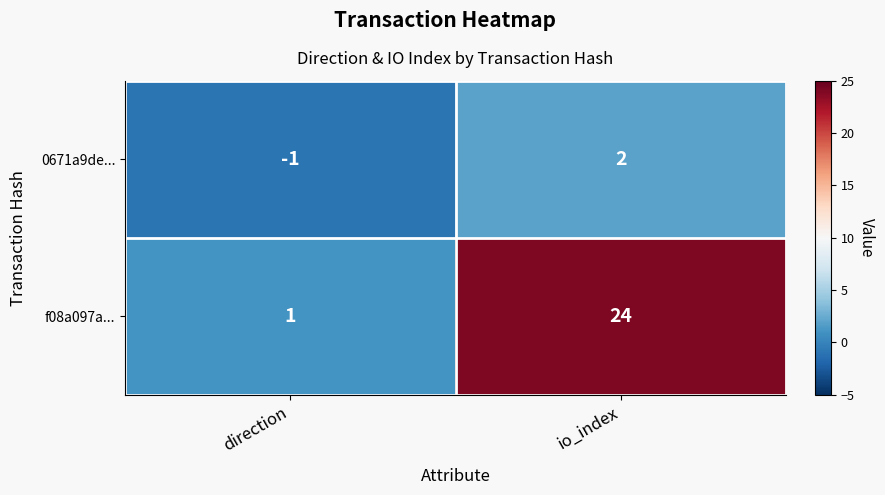

Reading left to right, extract all data points from this chart.

0671a9de...: -1	2
f08a097a...: 1	24